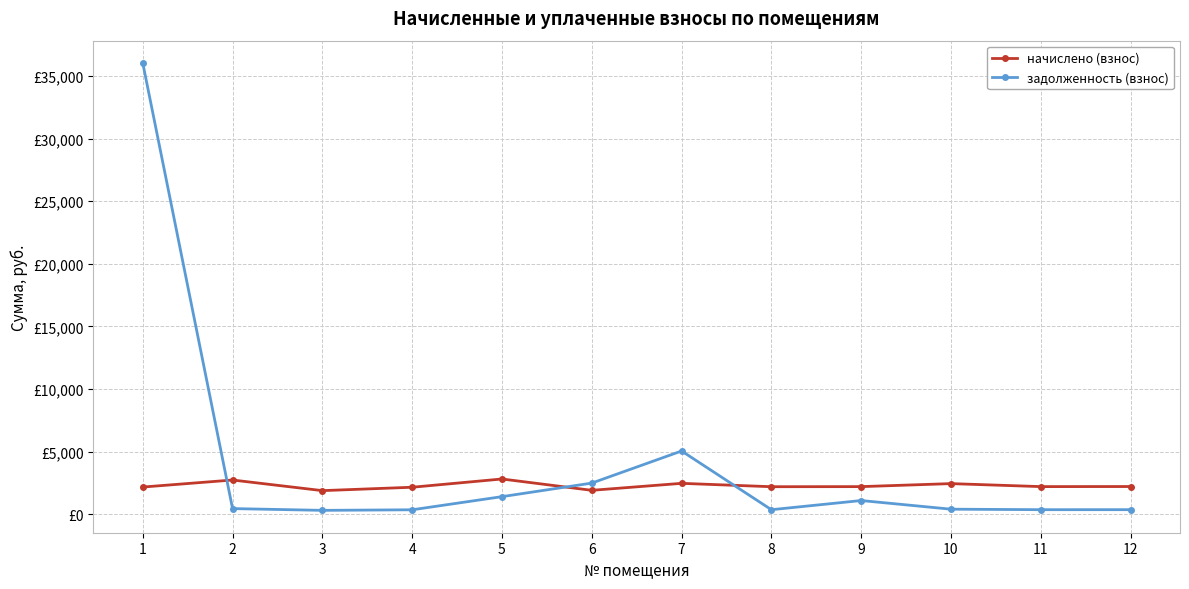

What is the difference between the начислено (взнос) values at 9 and 10?

240.1